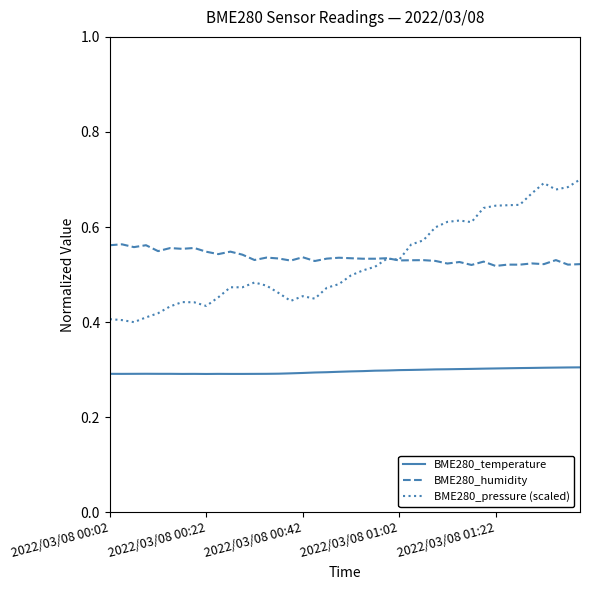

Is this an area chart (filled region under the line)?

No